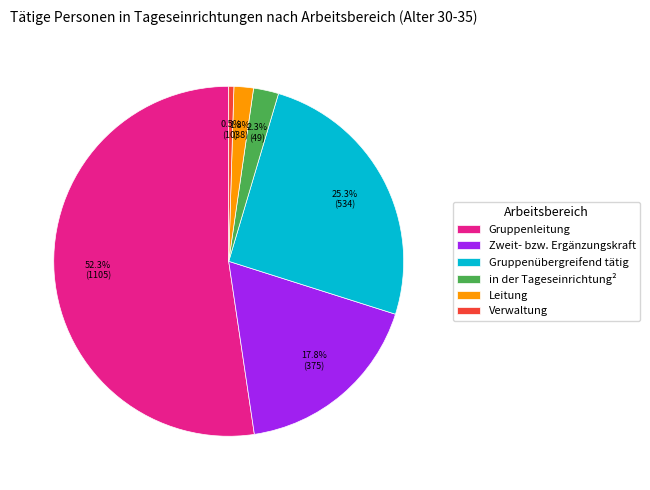

Does Gruppenleitung represent more than half of the total?

Yes